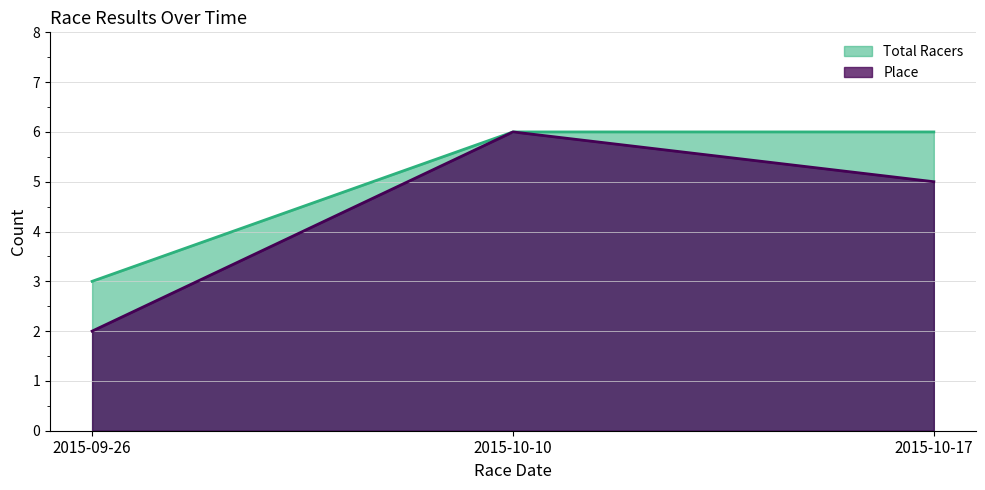

Rank the series by their maximum value, from lowest to highest.

Place, Total Racers